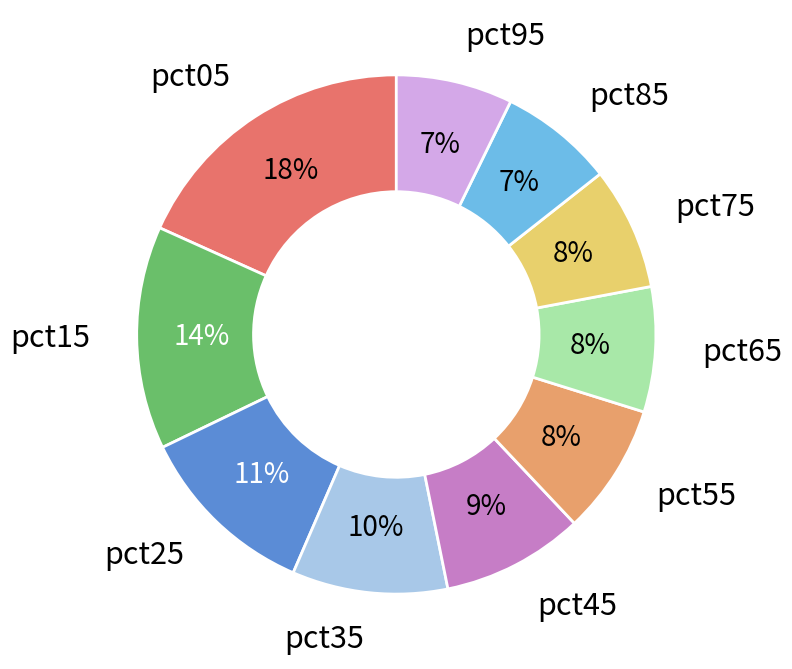

How many slices are in this pie chart?

10